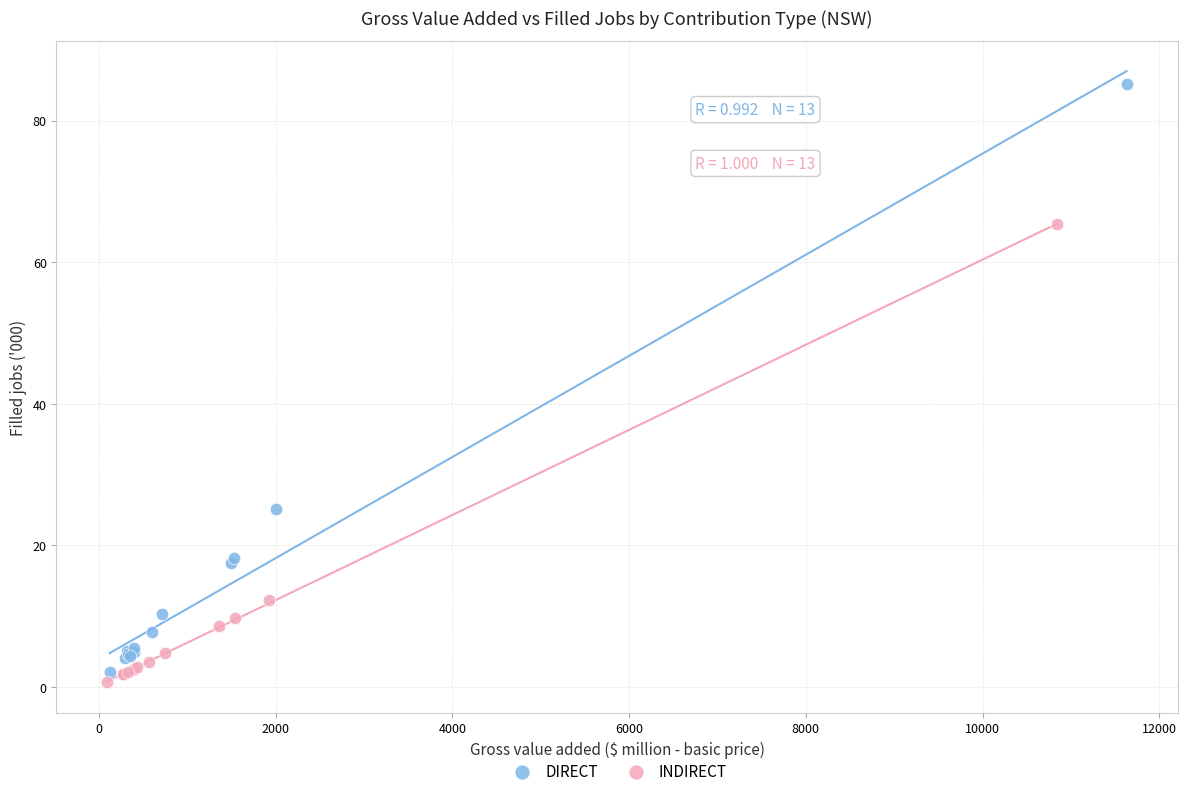

Which series reaches the maximum Y coordinate?

DIRECT